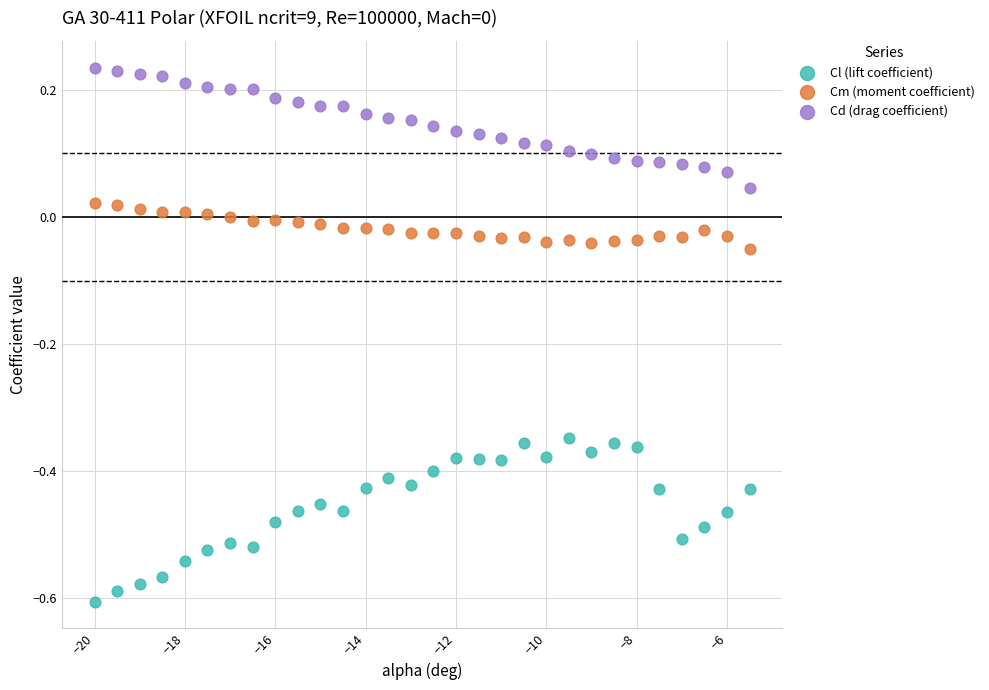

What are all the series names shown in the legend?

Cl (lift coefficient), Cm (moment coefficient), Cd (drag coefficient)